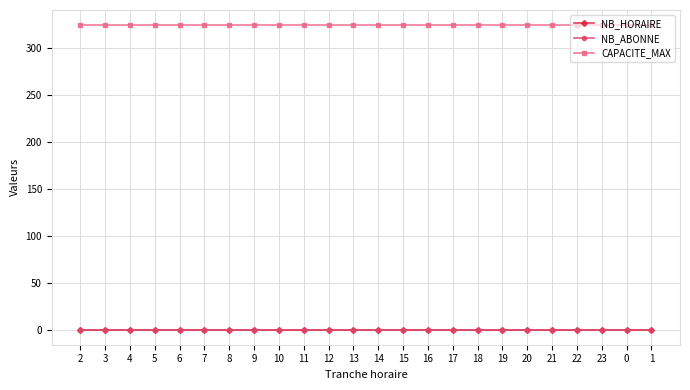

Which series has the largest total across all categories?

CAPACITE_MAX